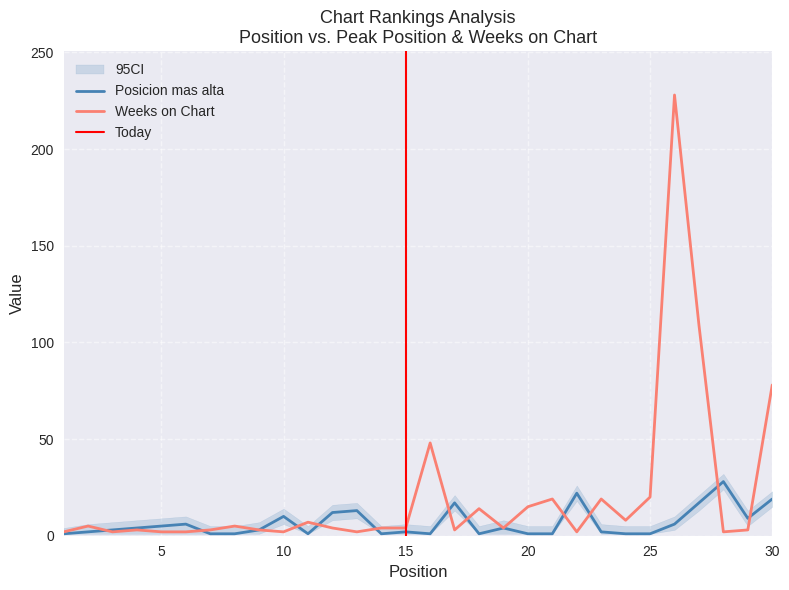

List the series in order of their overall mean, lowest first.

Posicion mas alta, Weeks on Chart